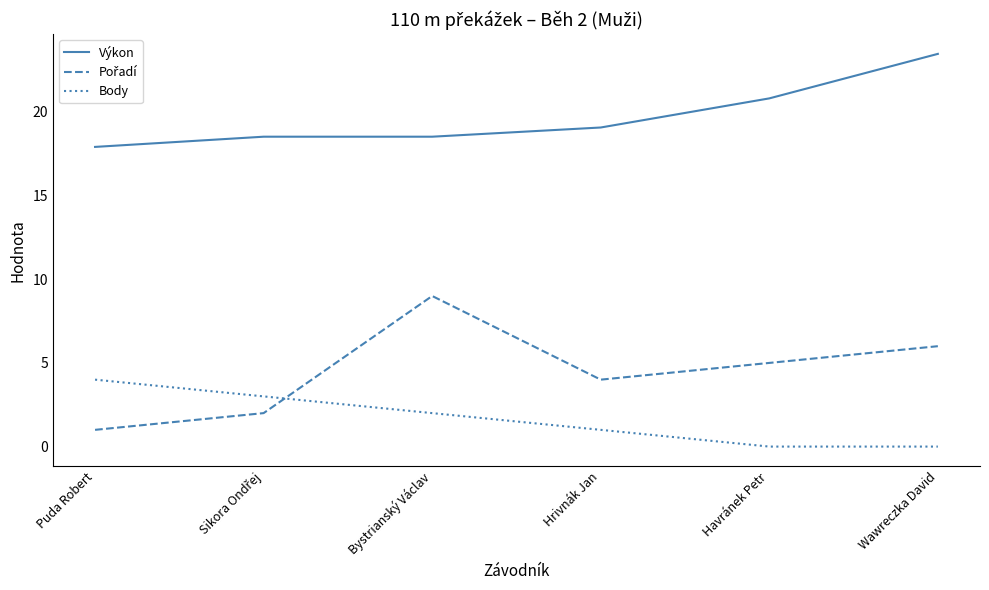

What is the total value across all series at Hrivnák Jan?

24.1